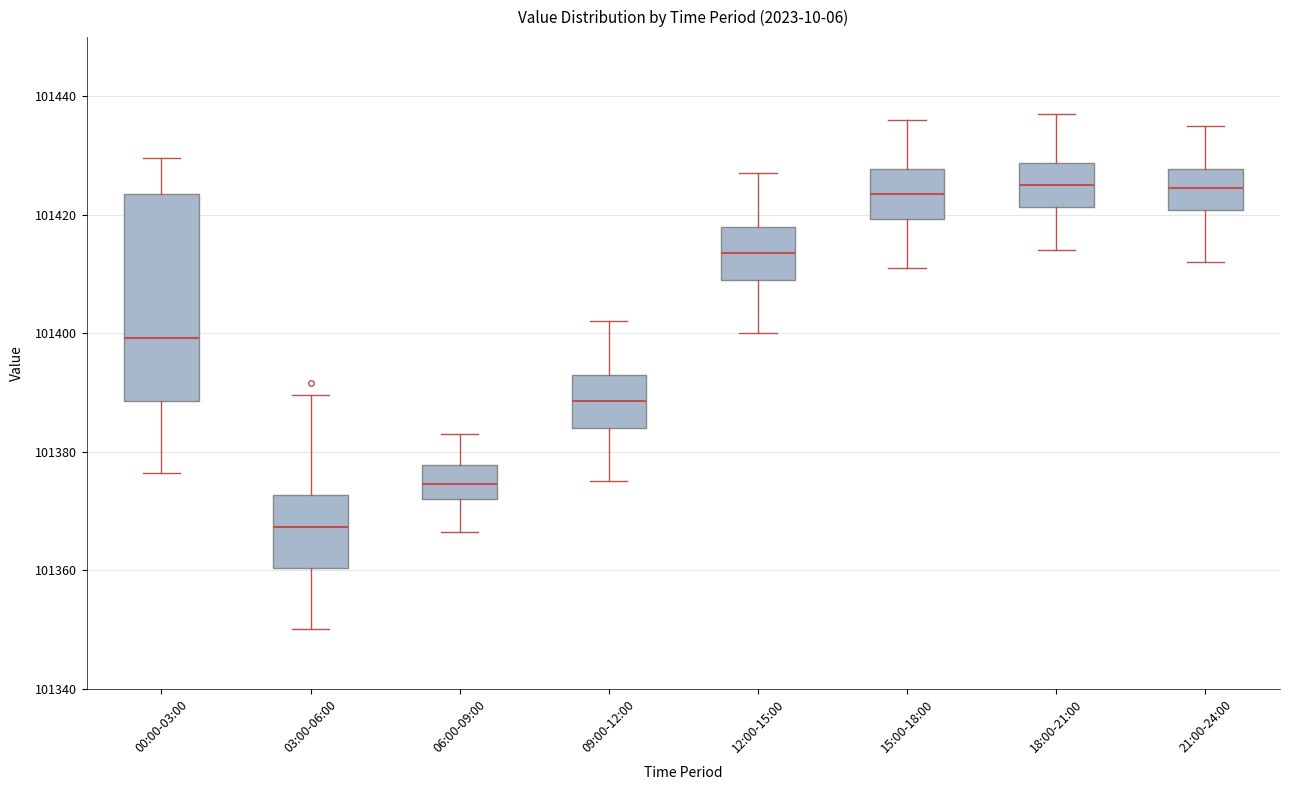

Where does the lower whisker of the box for 06:00-09:00 end on the y-axis? The values are not printed on the chart, so give them approximately, as read against the axis.

101366